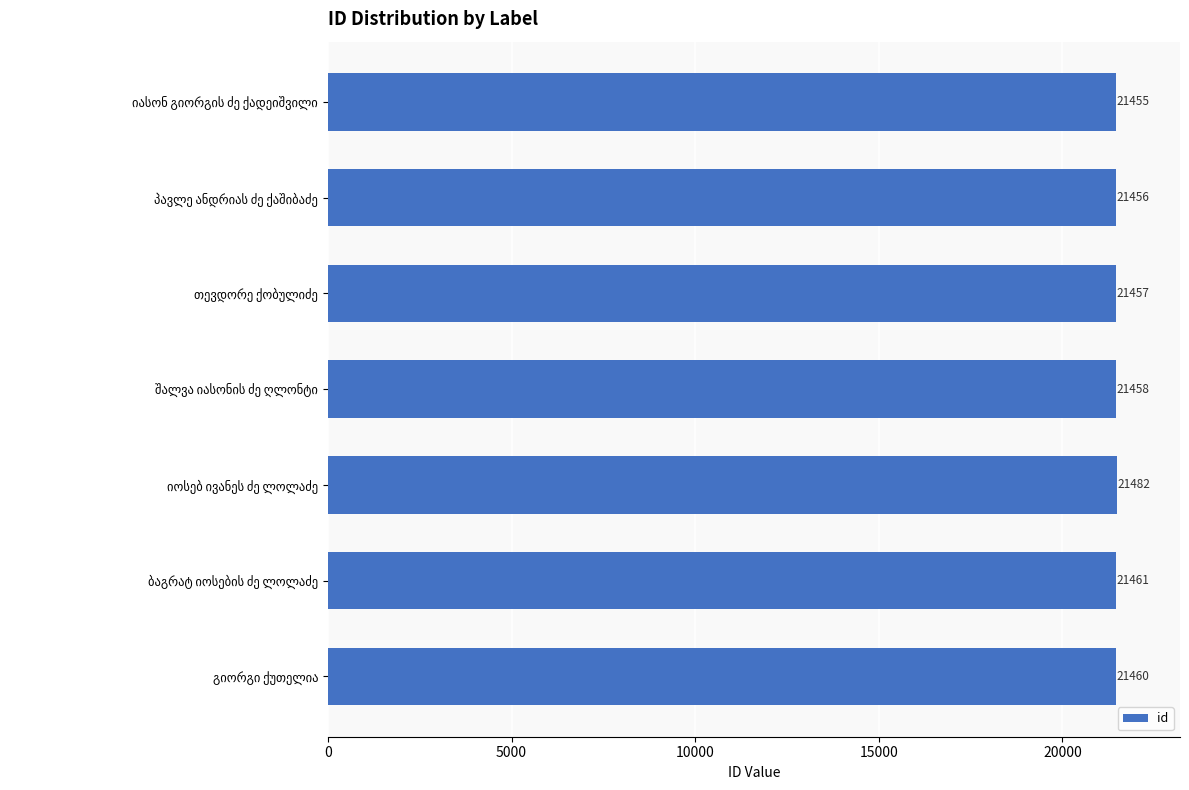

What is the maximum value shown in the chart?

21482